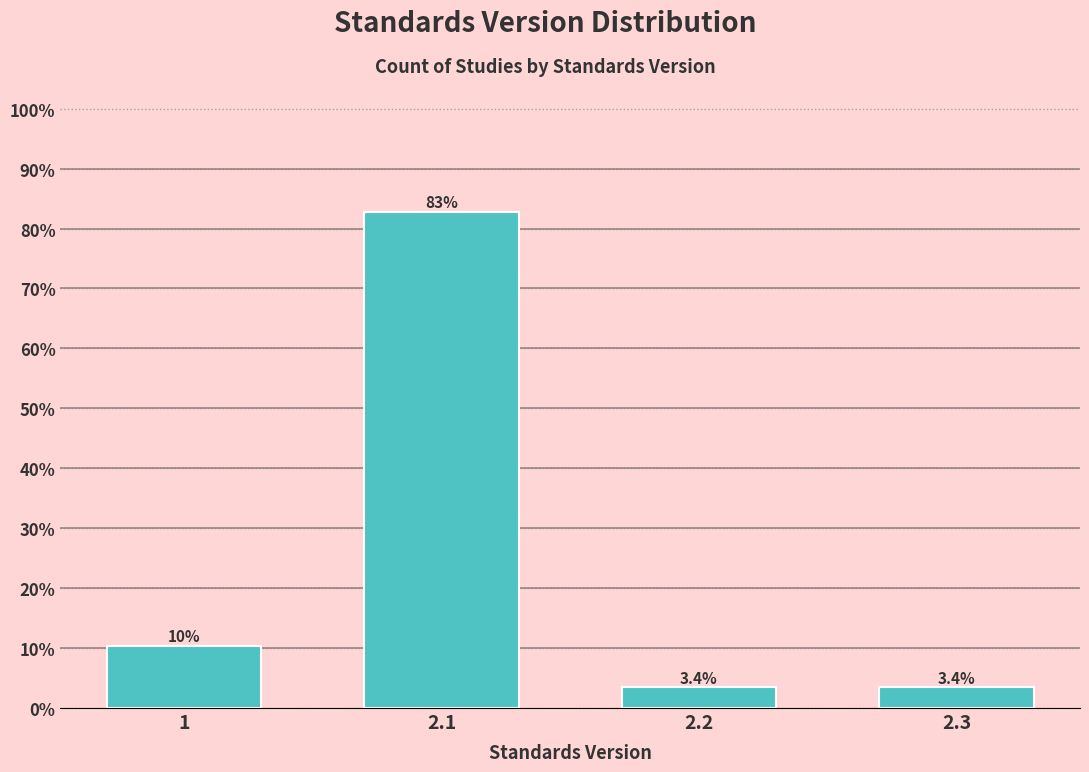

Reading right to left, extract all data points from this chart.

2.3=3.4	2.2=3.4	2.1=82.8	1=10.3